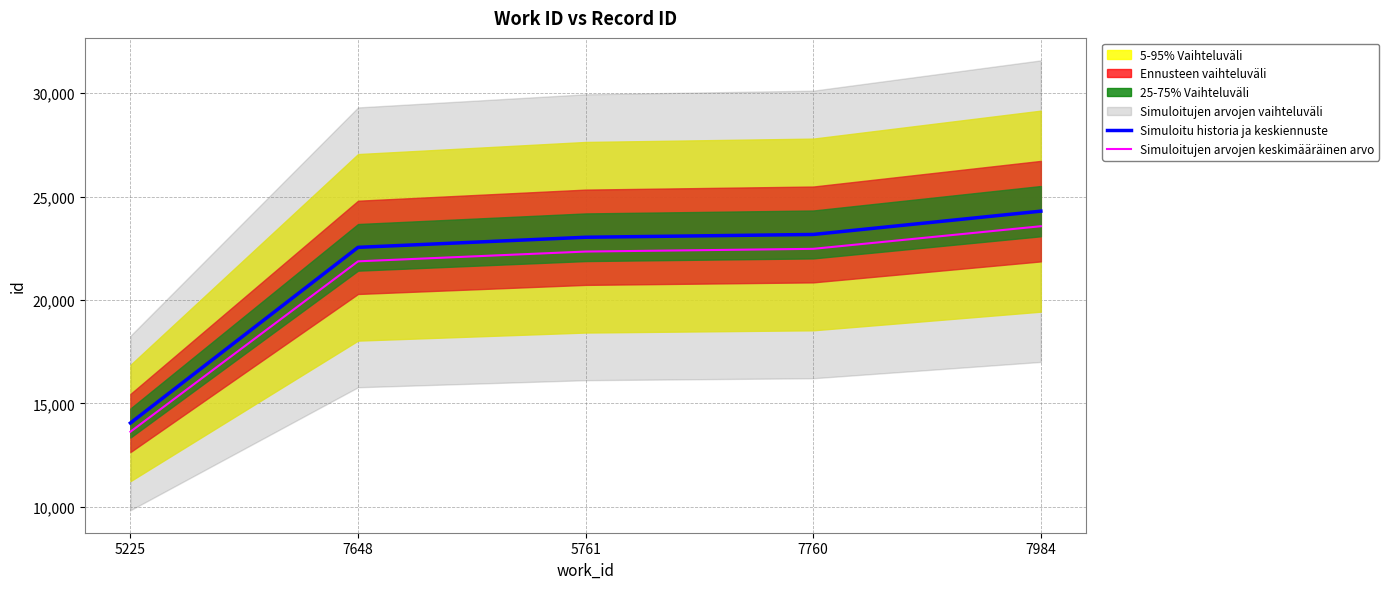

The Simuloitu historia ja keskiennuste series shows 22550.0 at 7648. True or false?

True